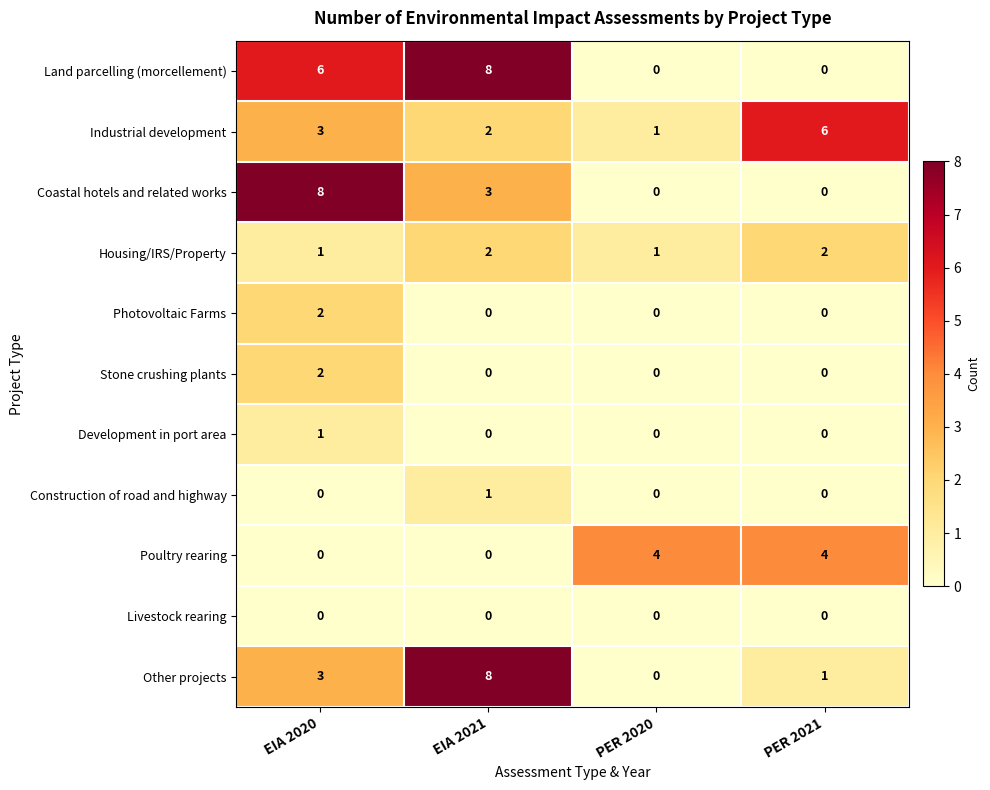

What is the difference between the second highest and second lowest values in the Poultry rearing series?

4